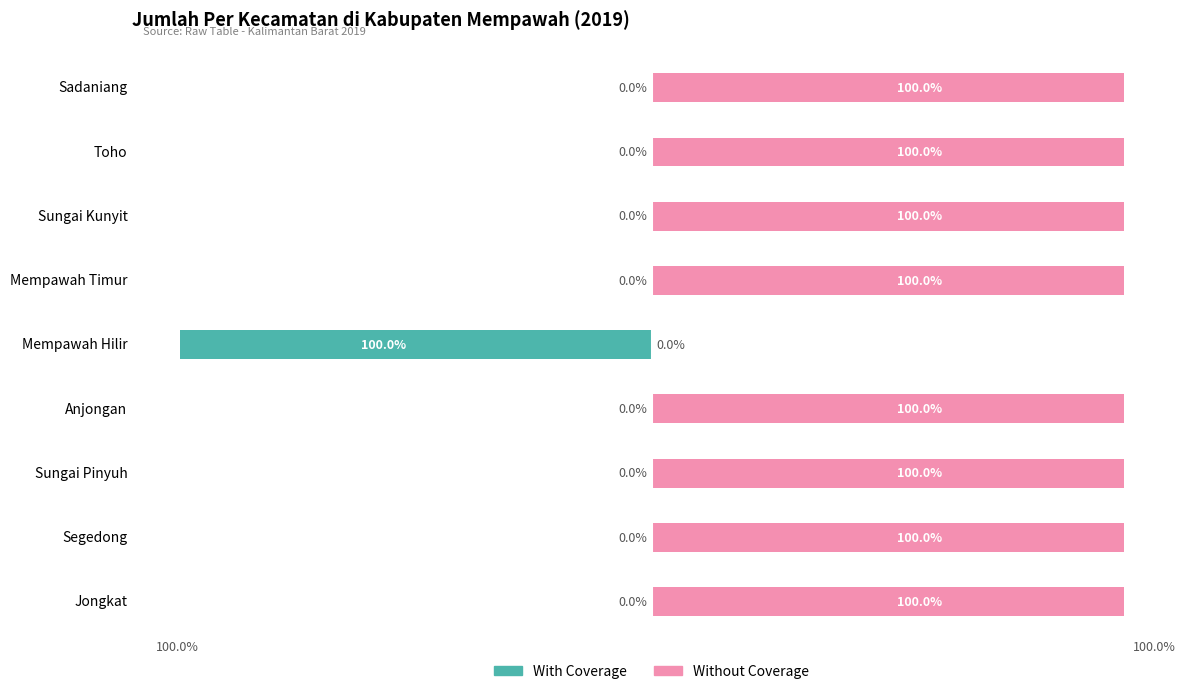

Is it true that Without Coverage equals 31 at Segedong?

False